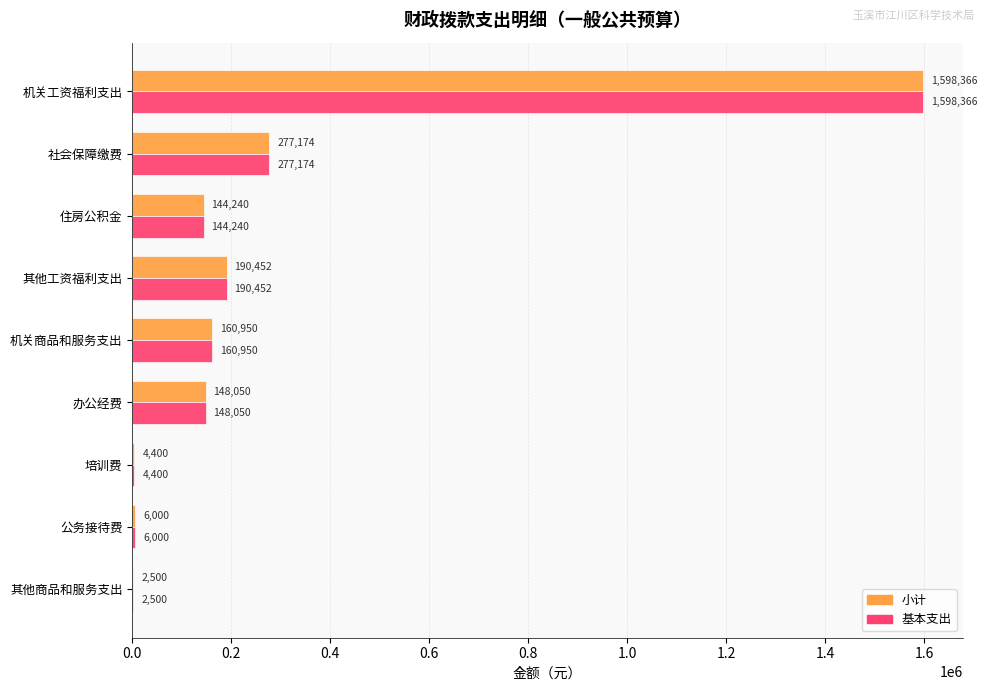

At which label is 小计 closest to 800433?

社会保障缴费